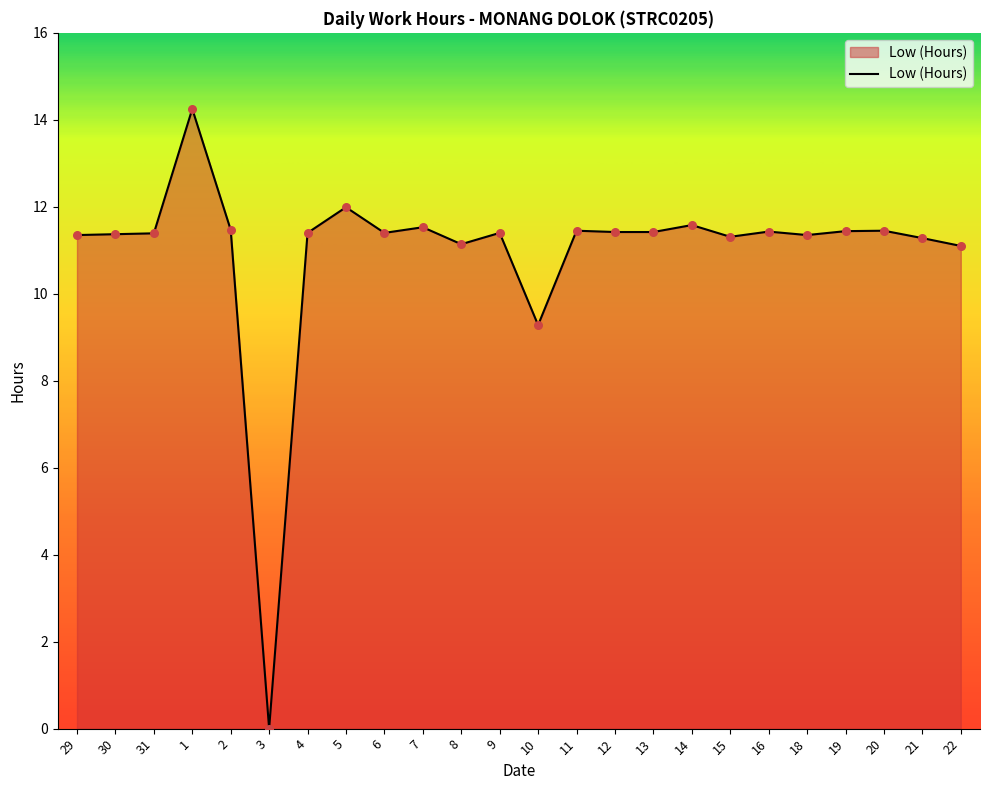

Approximately how many times larger is the value at 12 compared to 31?

1.0